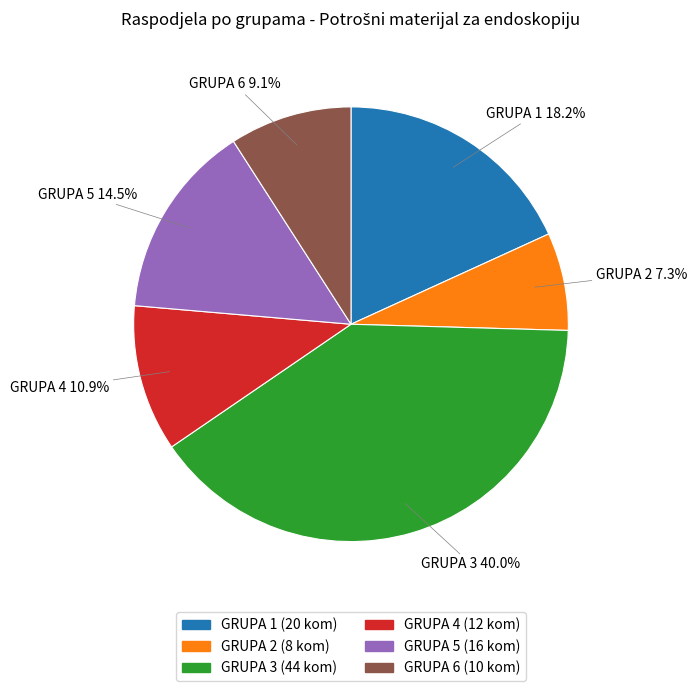

To the nearest percent, what percentage of the pie is GRUPA 2?

7%